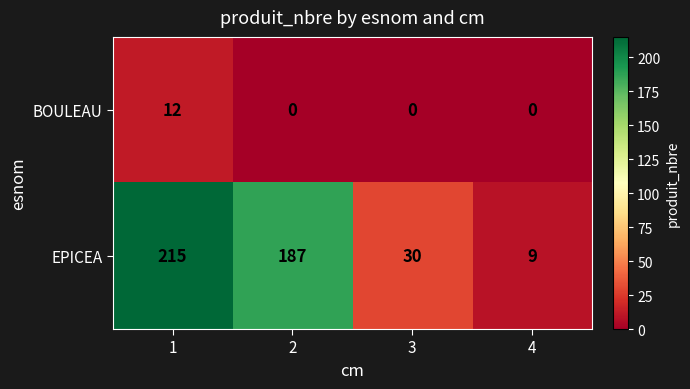

The value of BOULEAU at 2 is -8. True or false?

False